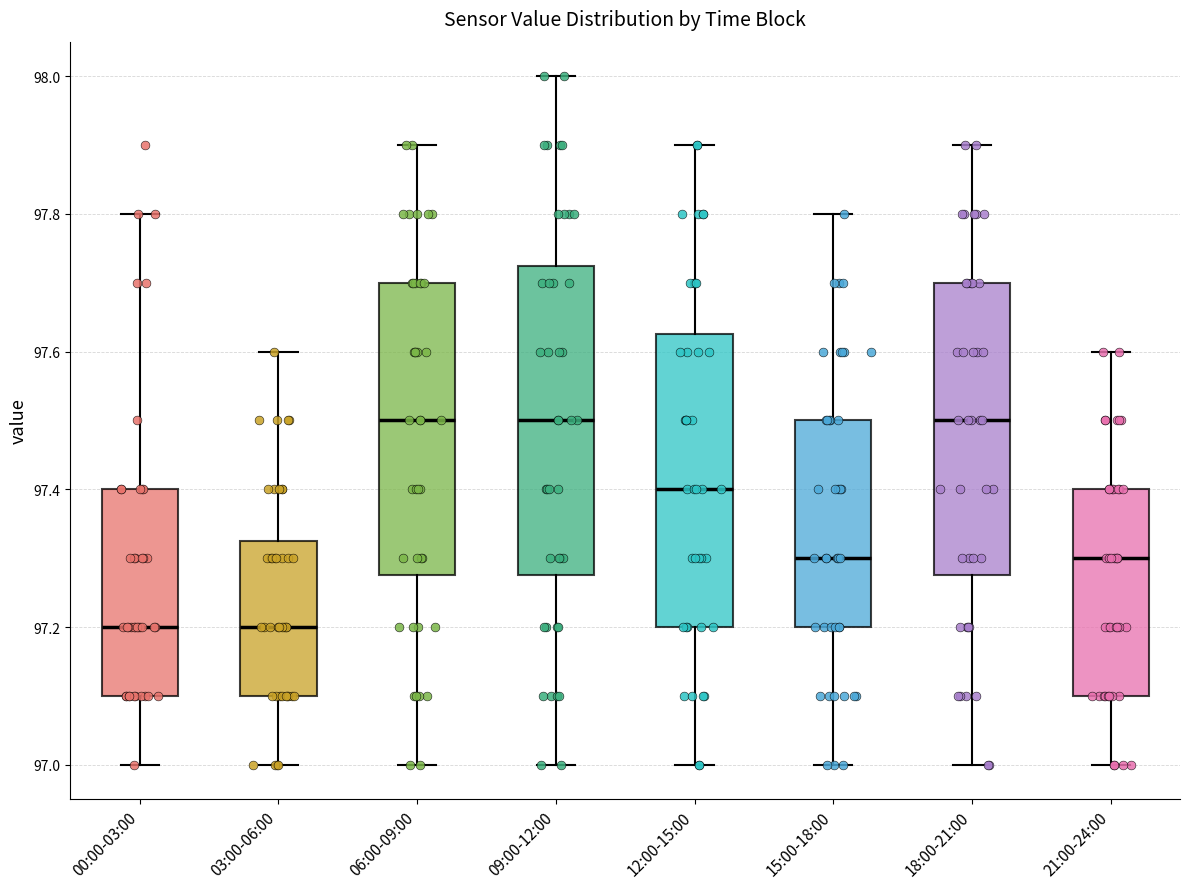

Comparing the boxes themselves (not the whiskers), which one is the tallest?

09:00-12:00